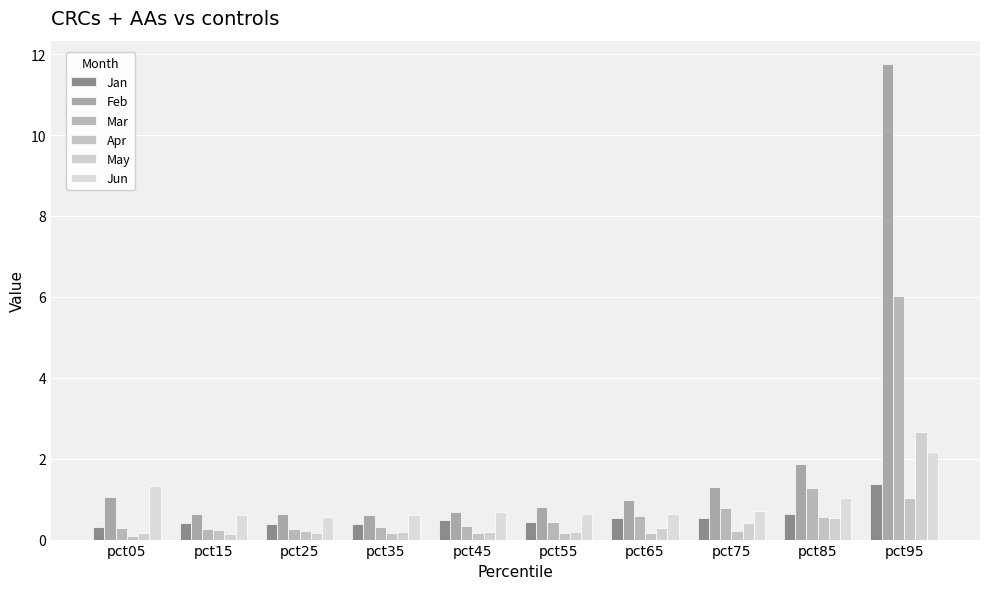

What is the difference between the maximum and minimum values in the Jan series?

1.1